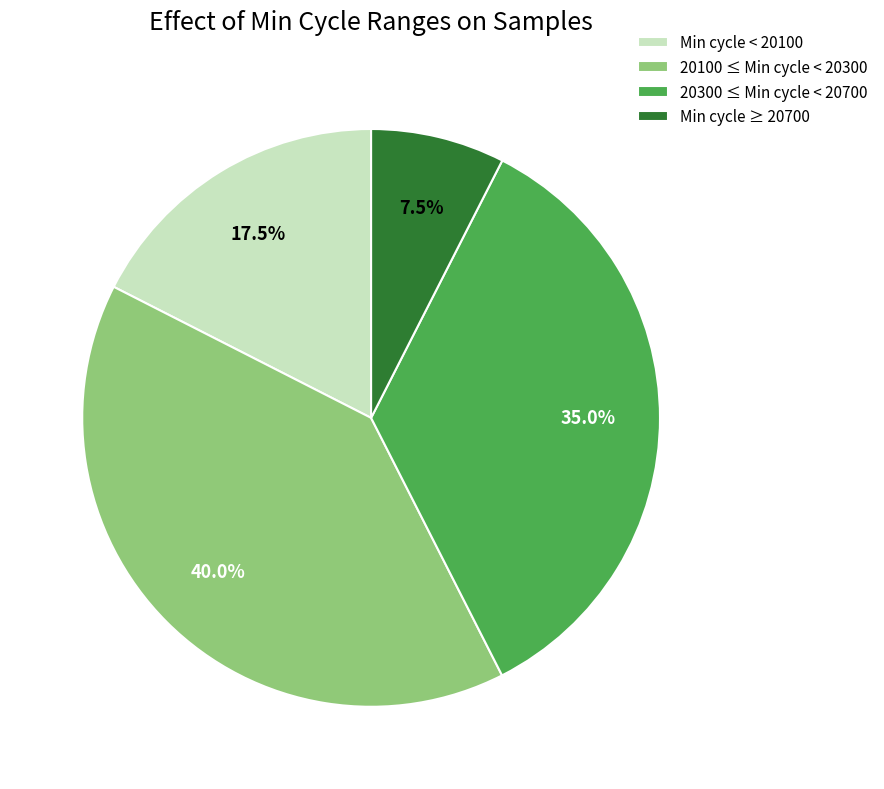

Which slice is the largest?

20100 ≤ Min cycle < 20300